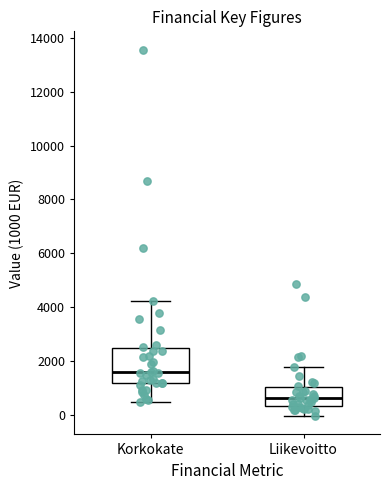

Comparing the boxes themselves (not the whiskers), which one is the tallest?

Korkokate